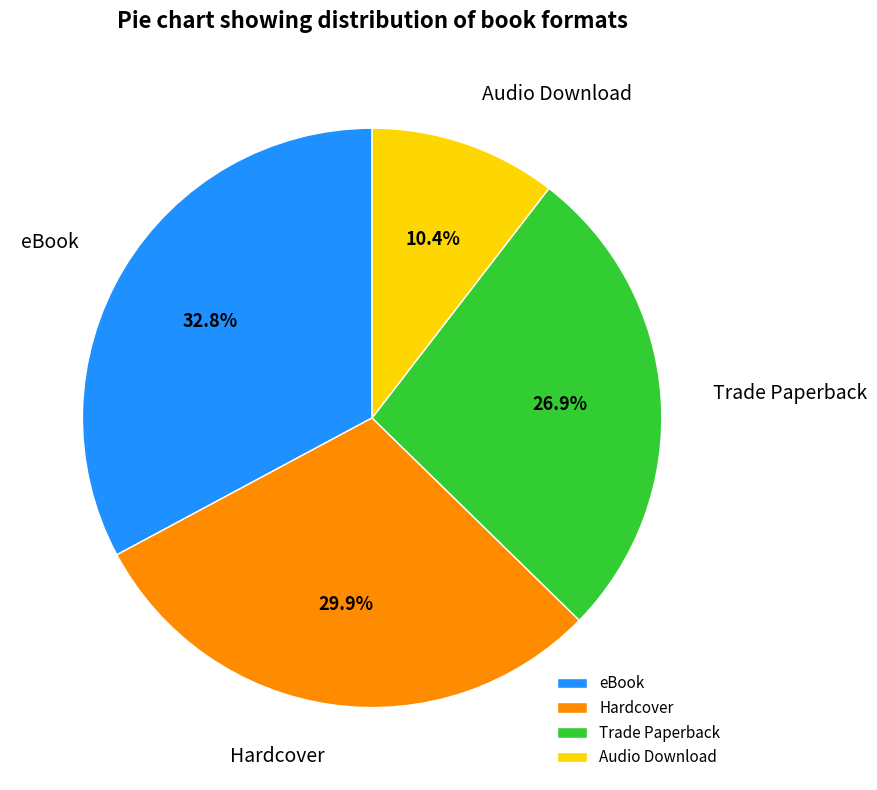

How many segments does this pie chart have?

4